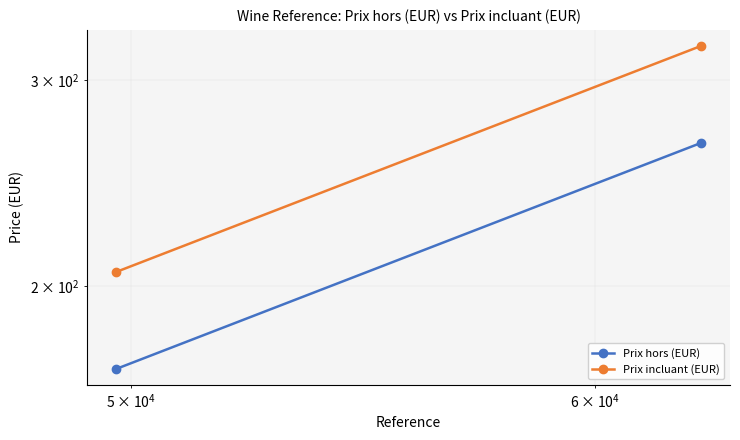

What is the sum of all Prix hors (EUR) values?

435.0